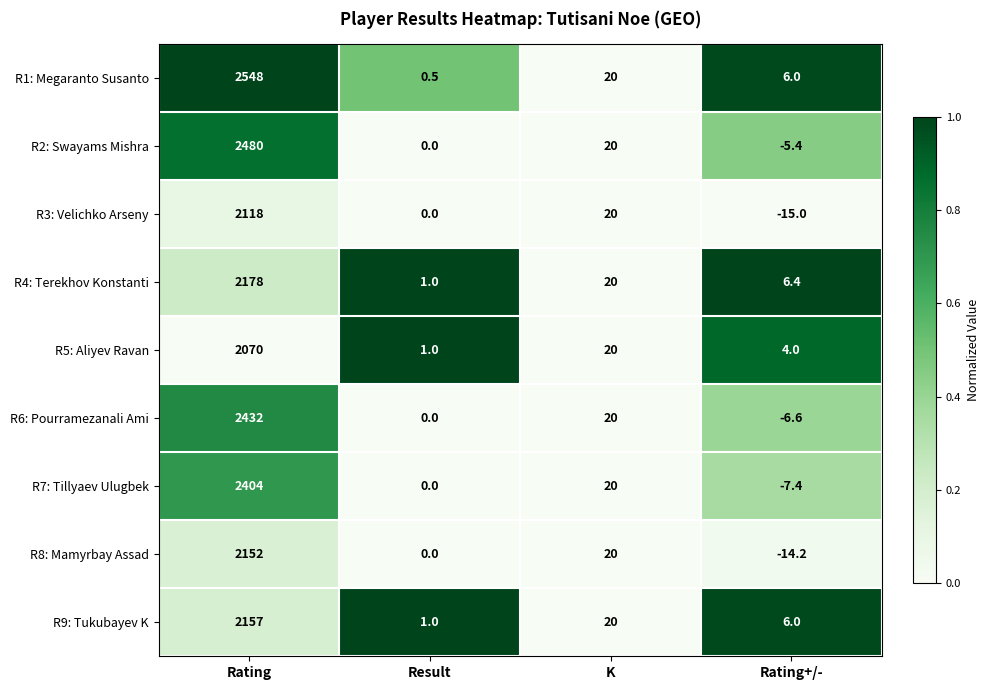

What is the approximate value of R5: Aliyev Ravan at K?

20.0